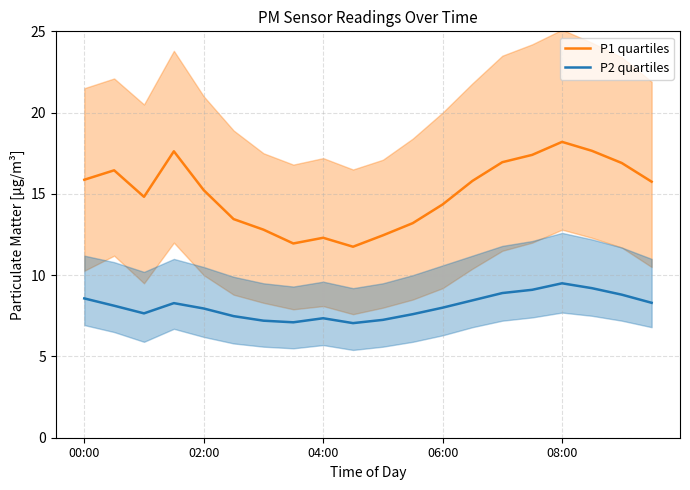

True or false: P2 quartiles and P1 quartiles cross at least once.

False